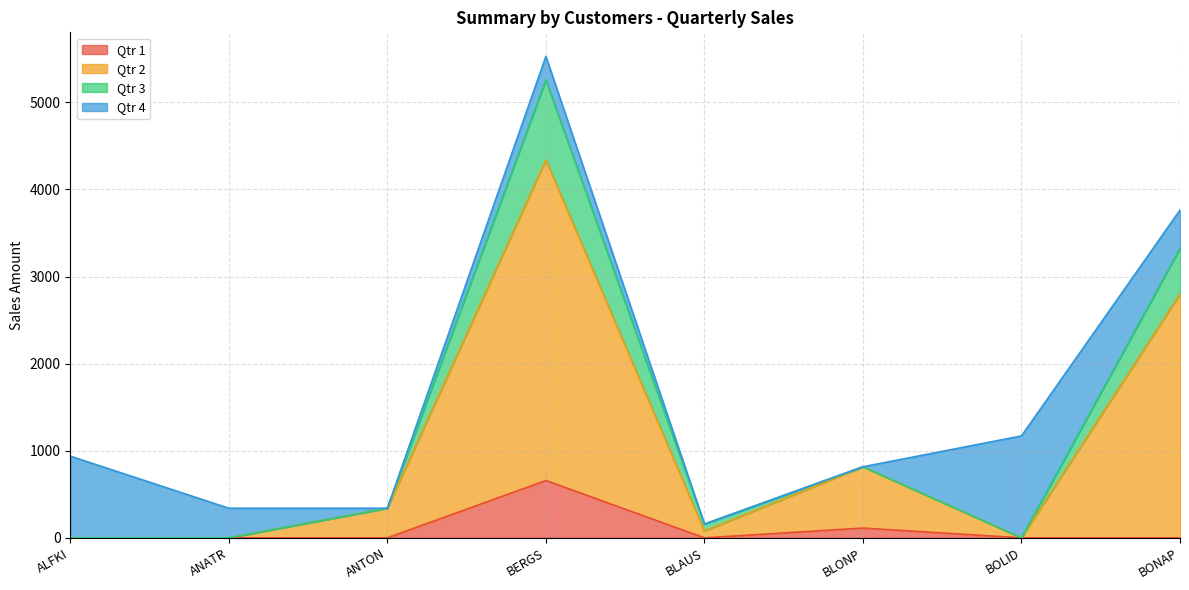

True or false: Qtr 1 and Qtr 2 cross at least once.

False